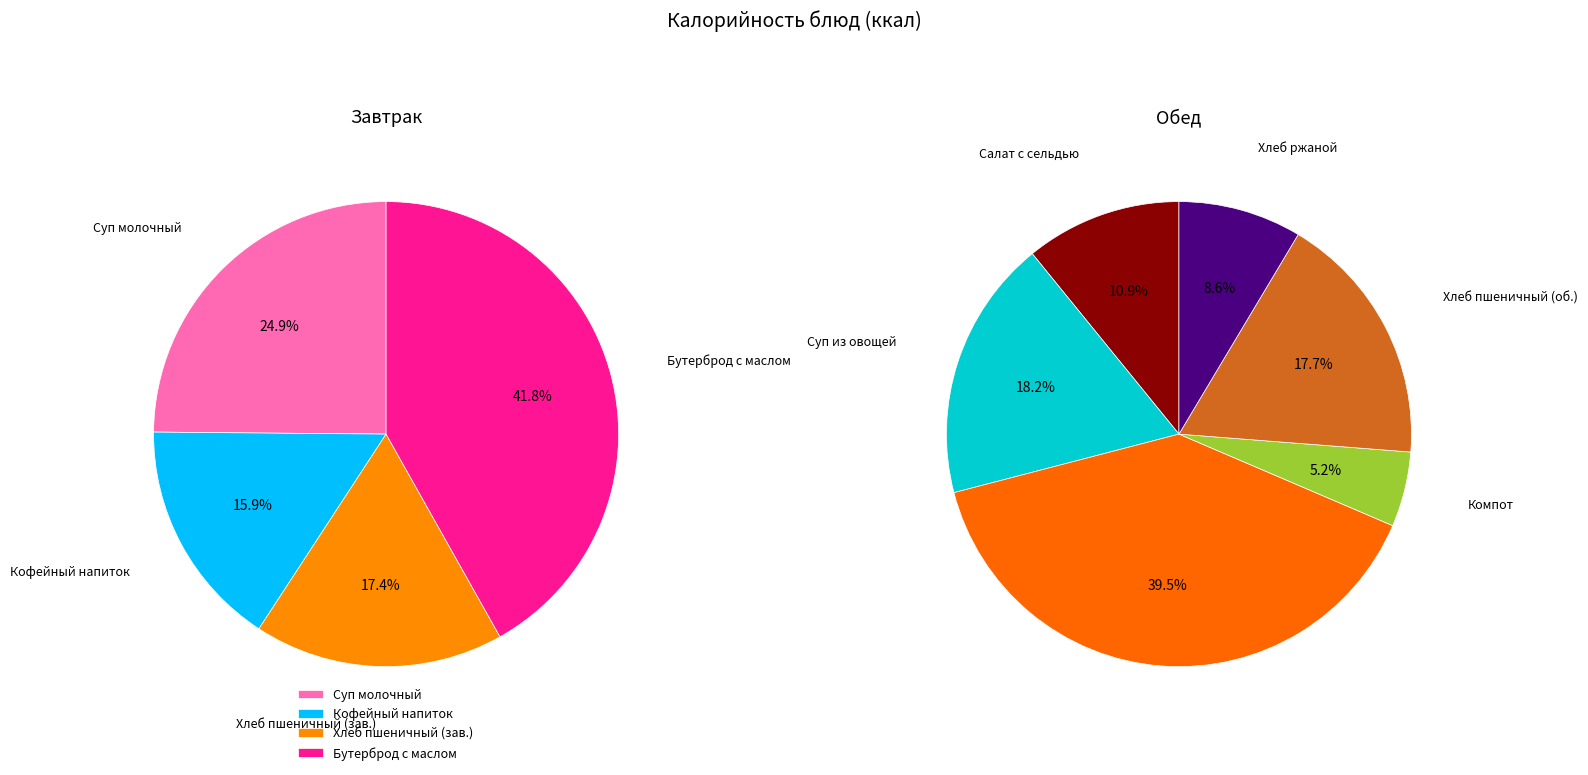

Combined, do Салат из картофеля с сельдью and хлеб пшеничный витаминизированный account for over 50%?

No